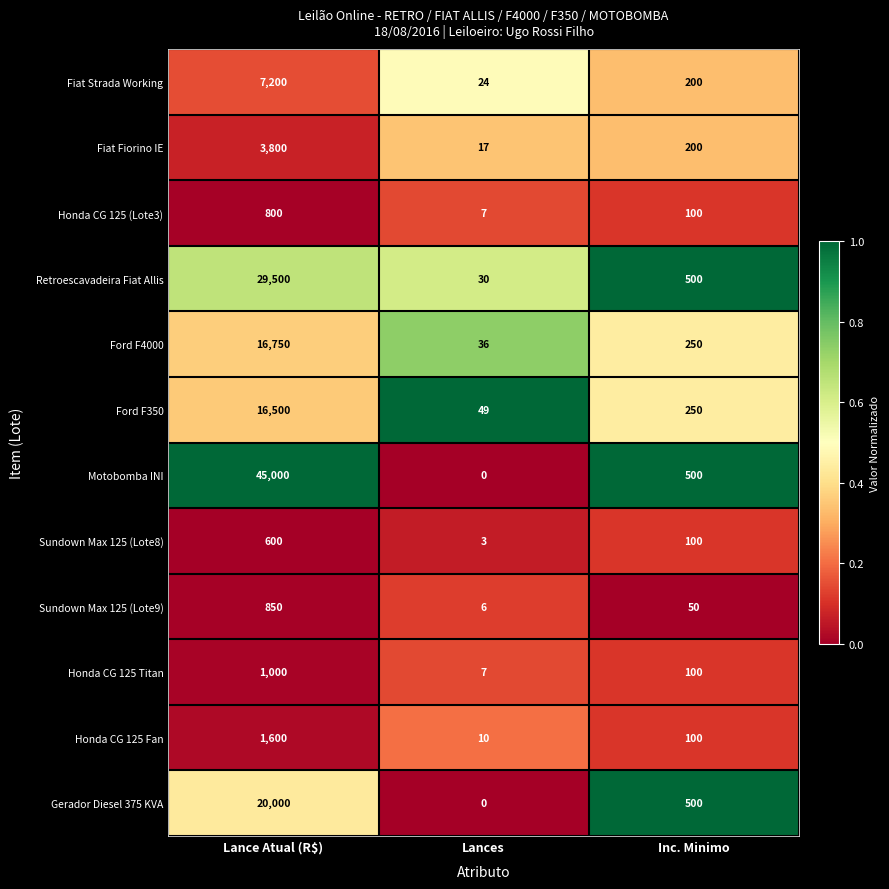

Where is Honda CG 125 Fan nearest to the value 805?

Inc. Minimo